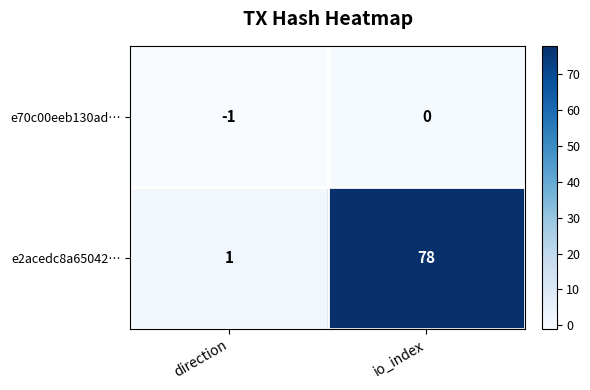

Which series has the largest total across all categories?

e2acedc8a65042…